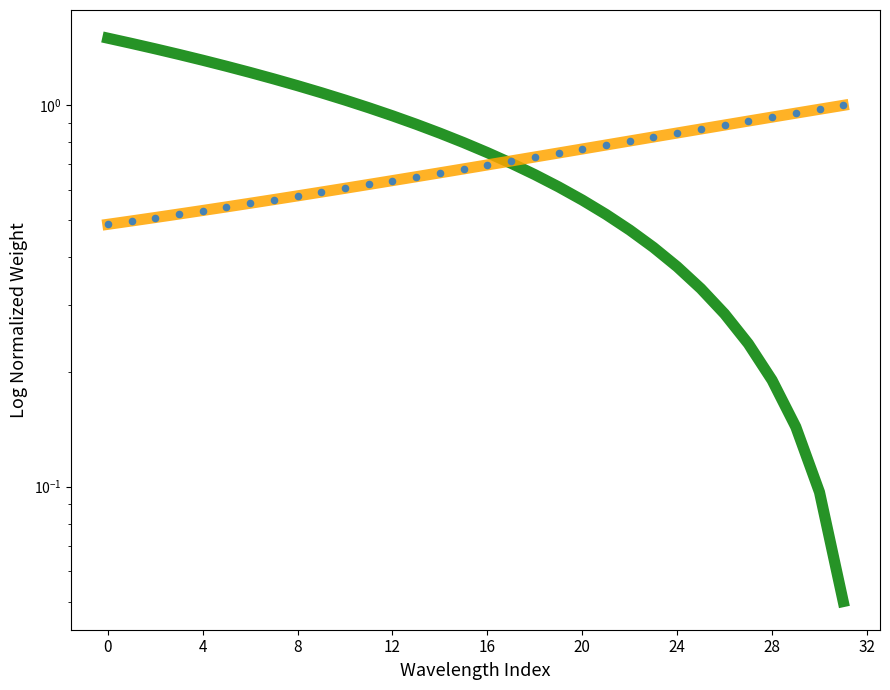

Which series contains the lowest Y value?

Linear Reference